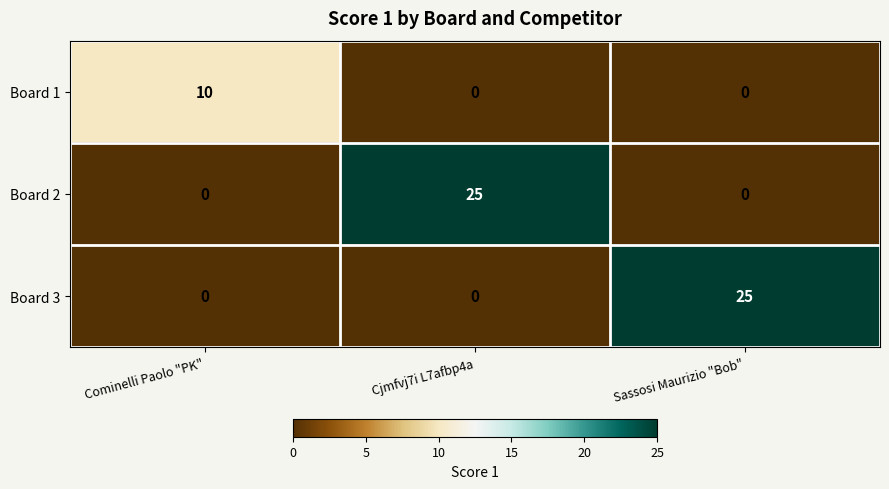

What is the maximum value for Board 1?

10